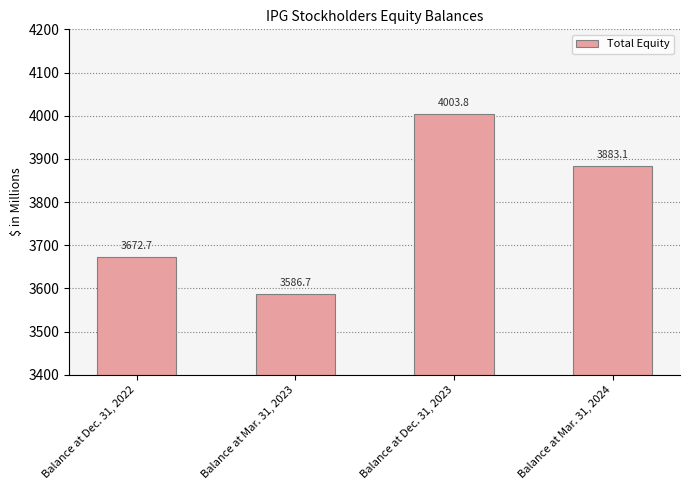

The value at Balance at Dec. 31, 2022 is 3672.7. True or false?

True